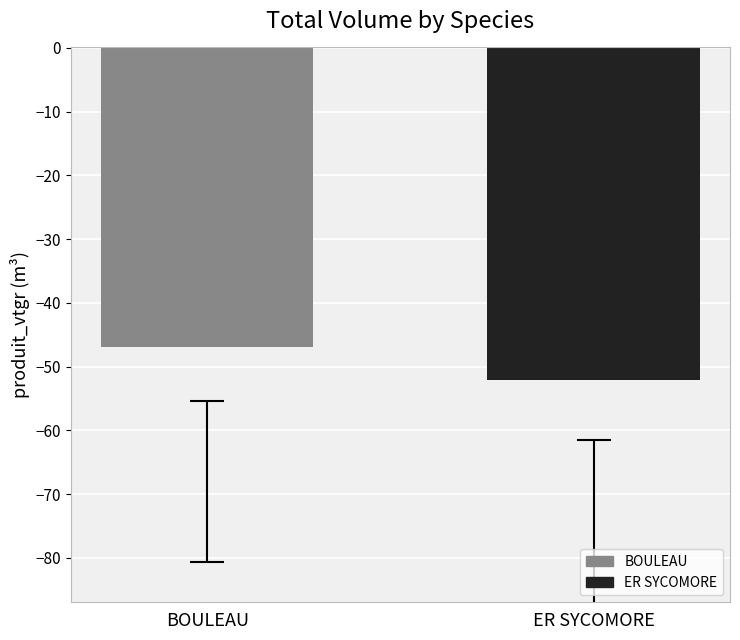

Which has a higher value, BOULEAU or ER SYCOMORE?

BOULEAU